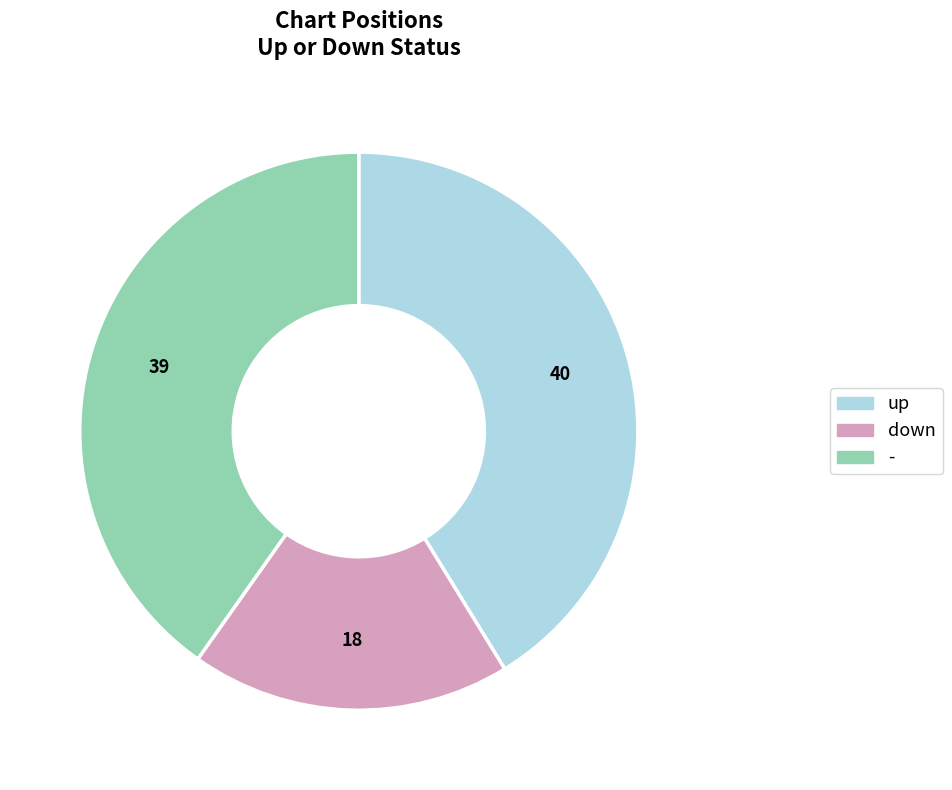

Which category has the biggest portion of the pie?

up